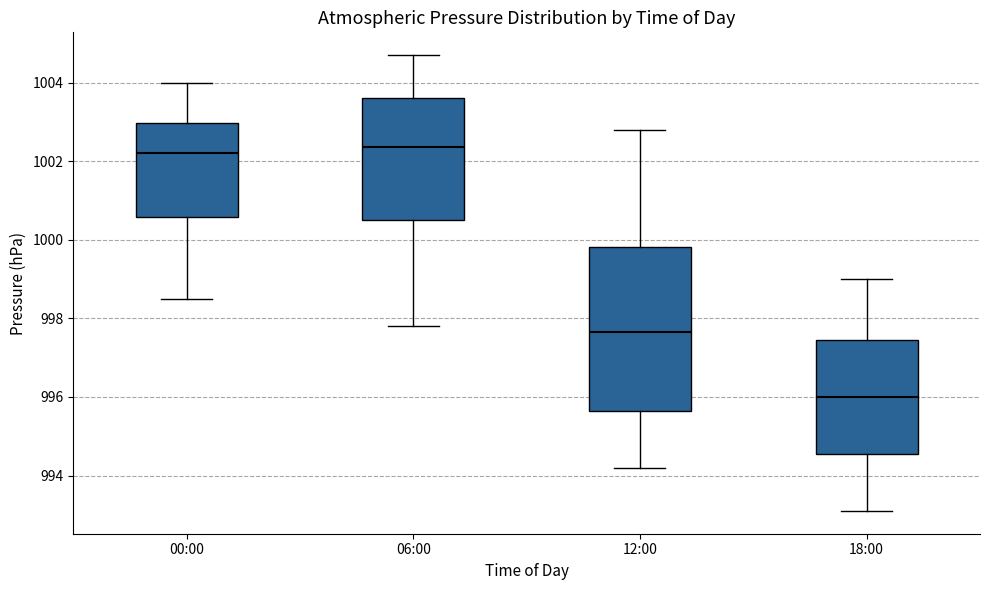

Which box is the tallest, from its lower edge to its upper edge?

12:00